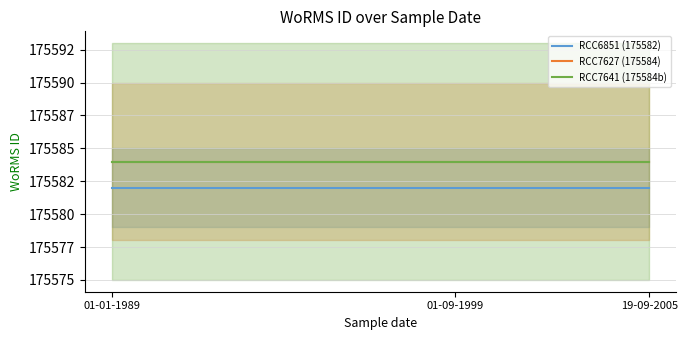

Count the number of data series in this chart.

3